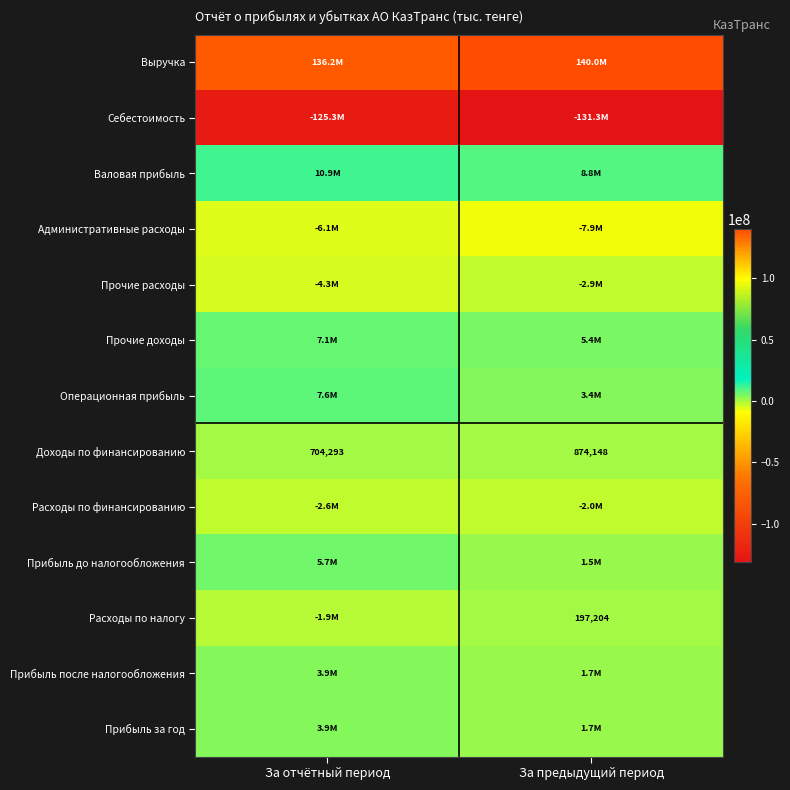

The value of Доходы по финансированию at За отчётный период is 446816. True or false?

False